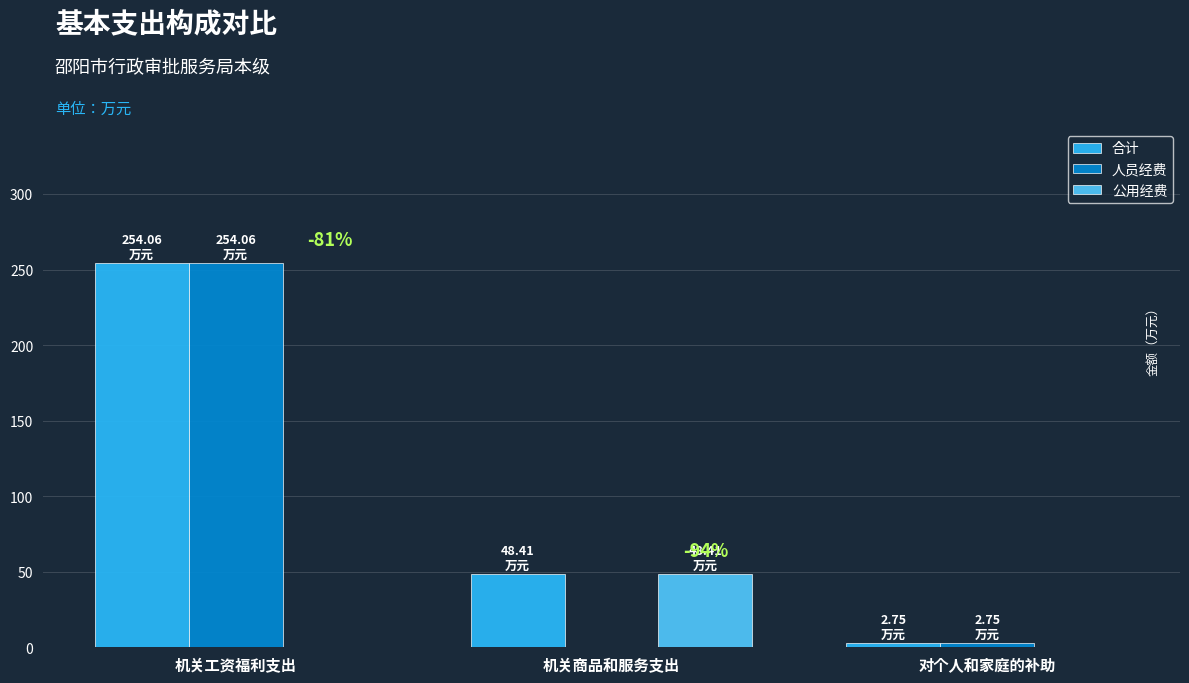

The value of 合计 at 机关商品和服务支出 is 48.4. True or false?

True